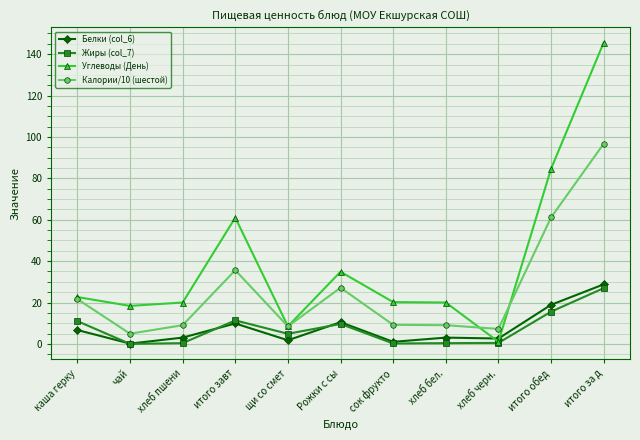

Which series has the largest total across all categories?

Углеводы (День)